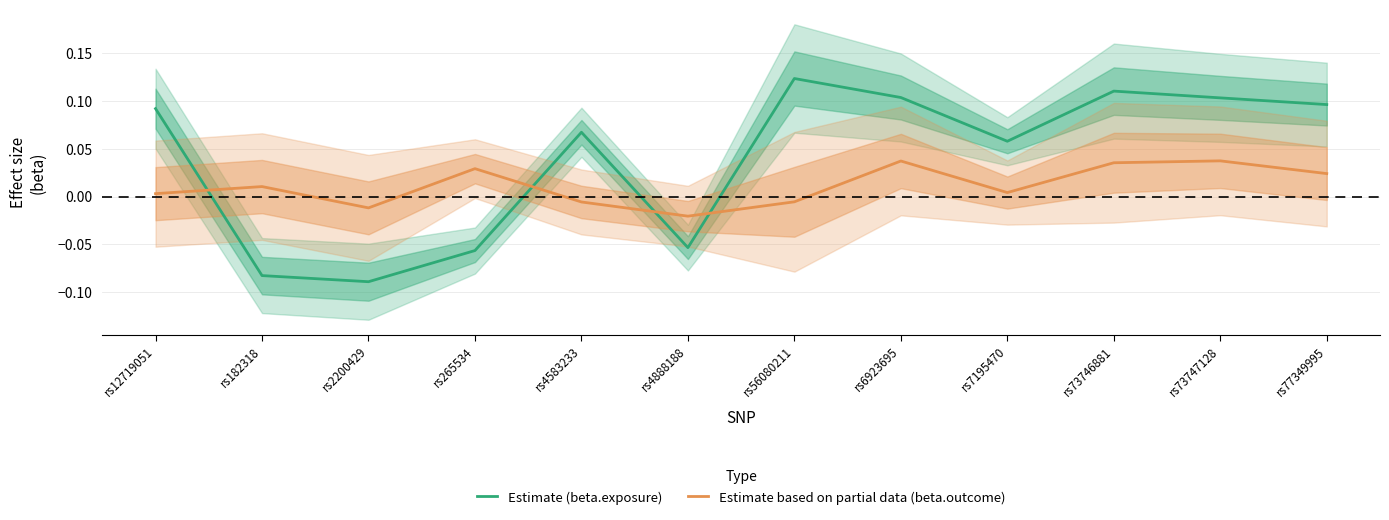

Reading left to right, list all the values displayed in this chart.

Estimate (beta.exposure): 0.1	-0.1	-0.1	-0.1	0.1	-0.1	0.1	0.1	0.1	0.1	0.1	0.1
Estimate based on partial data (beta.outcome): 0.0	0.0	-0.0	0.0	-0.0	-0.0	-0.0	0.0	0.0	0.0	0.0	0.0